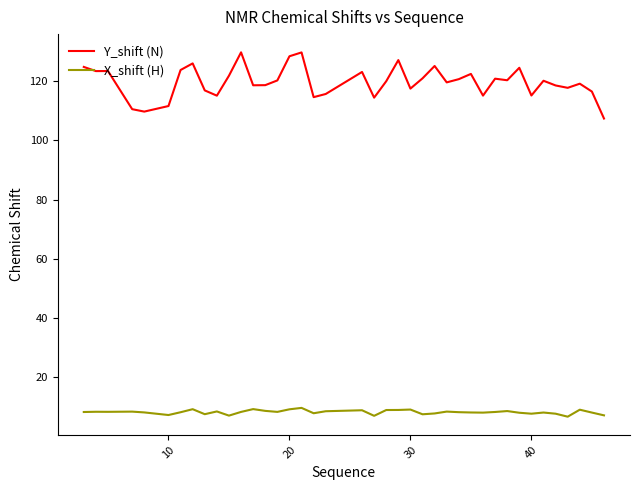

Rank the series by their average value, from highest to lowest.

Y_shift (N), X_shift (H)